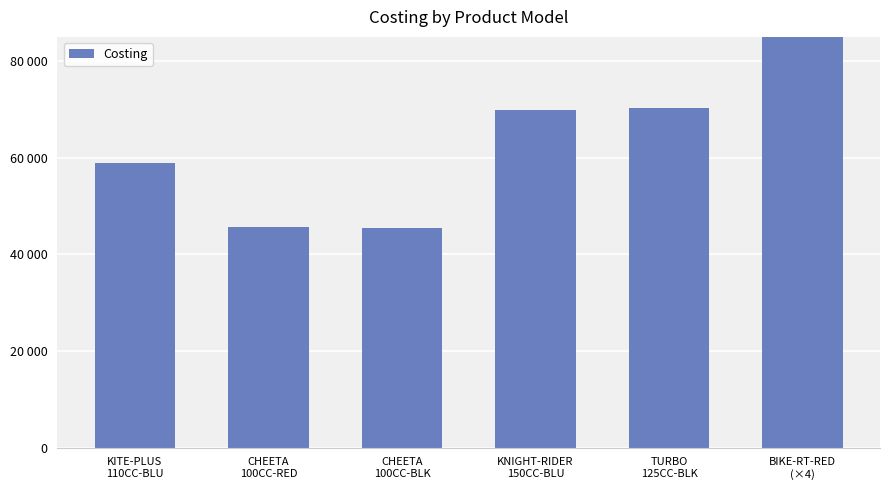

Reading left to right, transcribe all the data shown in this chart.

58834.7	45755.1	45402.2	69867.1	70300.6	126723.0